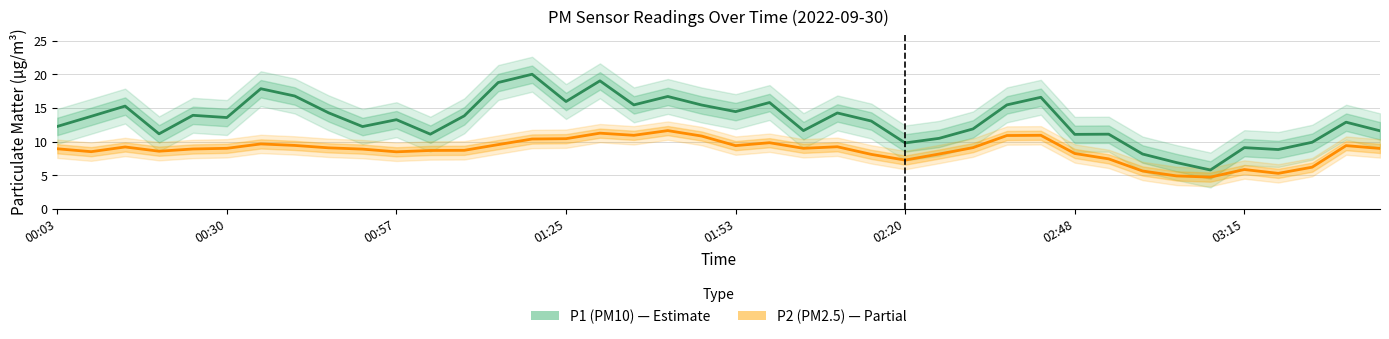

True or false: P1 (PM10) and P2 (PM2.5) cross at least once.

False